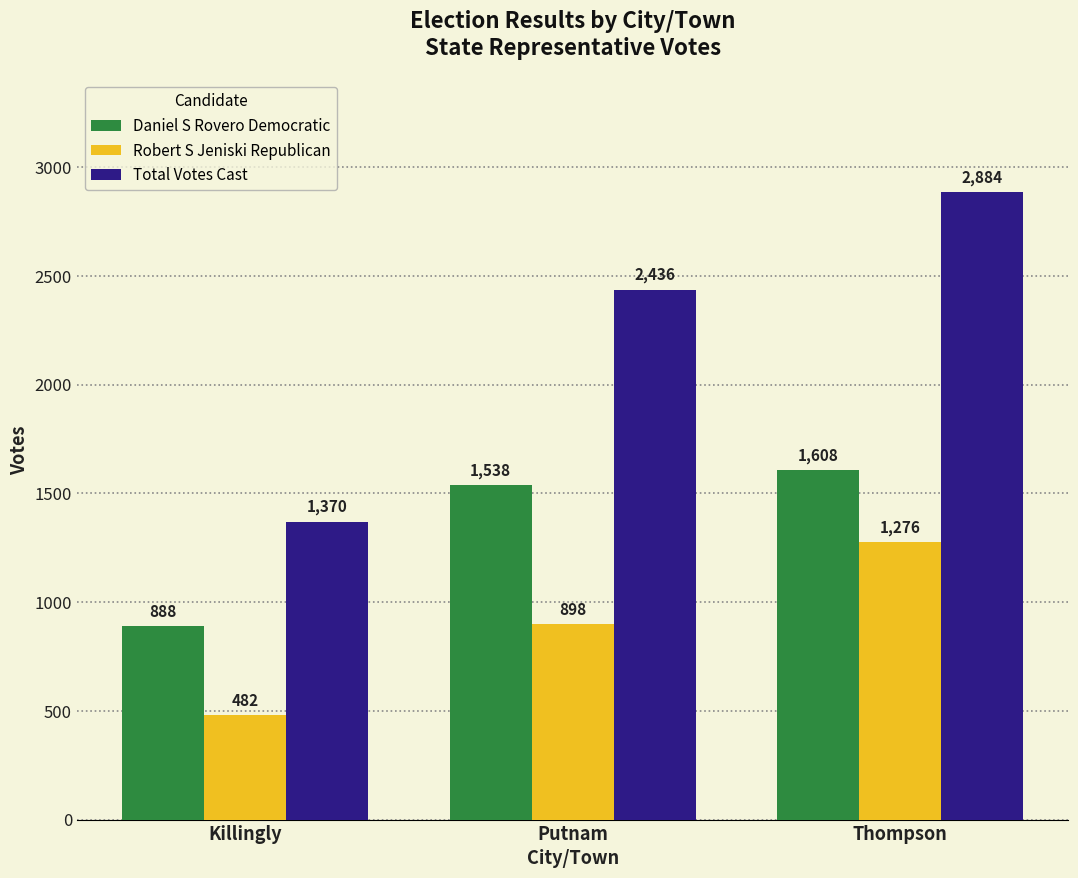

How many series are shown in this chart?

3